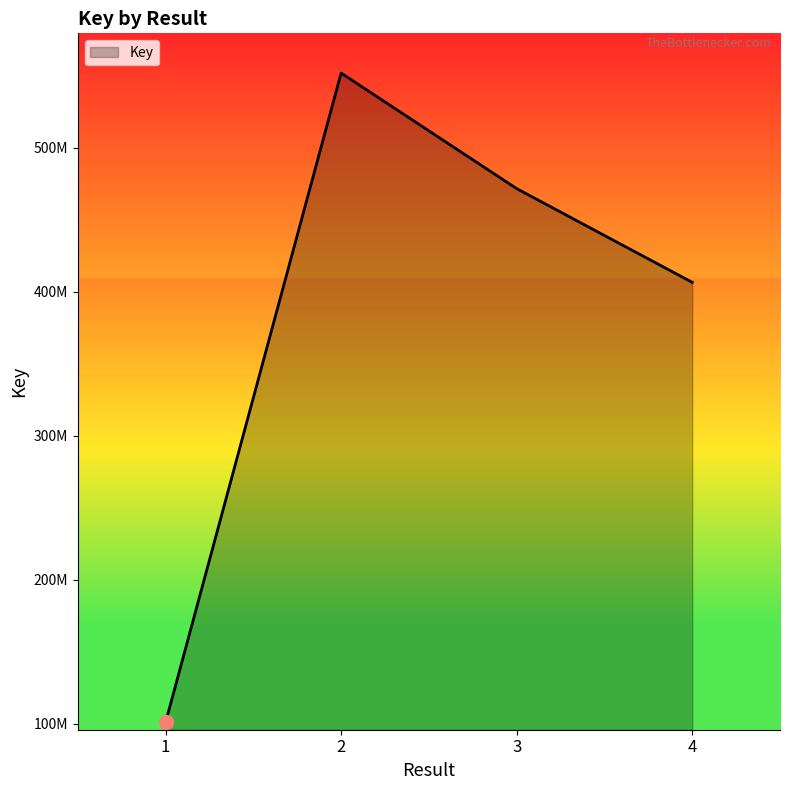

What is the change in value from 2 to 4?

-145340393